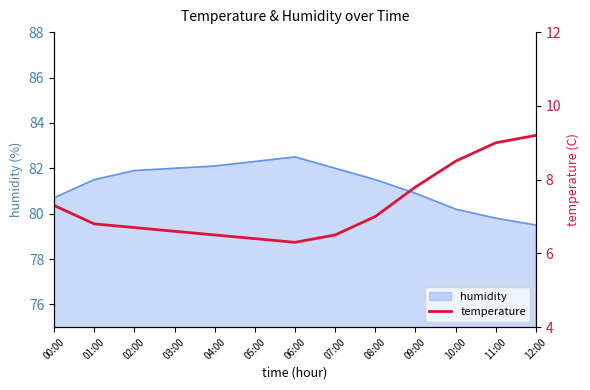

Reading right to left, list all the values displayed in this chart.

9.2	9.0	8.5	7.8	7.0	6.5	6.3	6.4	6.5	6.6	6.7	6.8	7.3